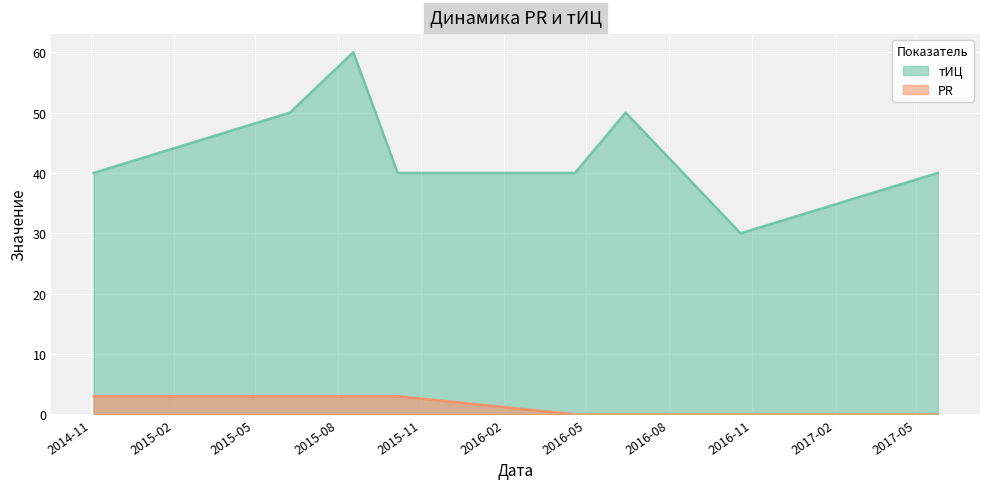

What is the value of the тИЦ point at the 1st from the left?

40